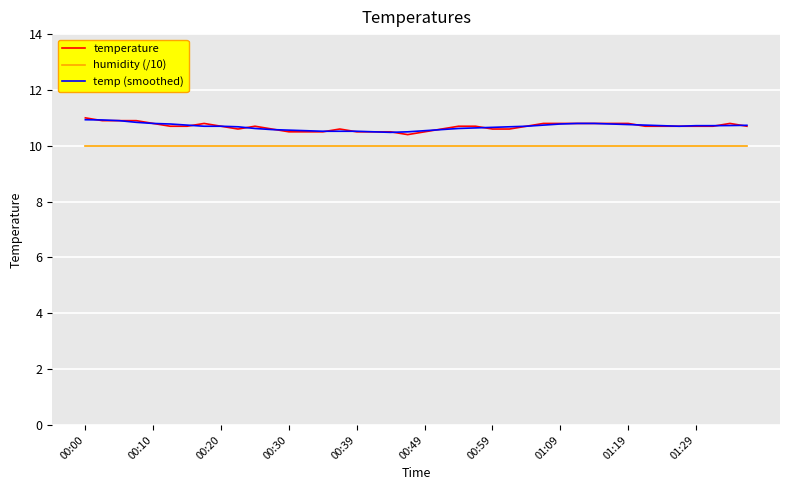

What is the smallest value displayed?

10.0